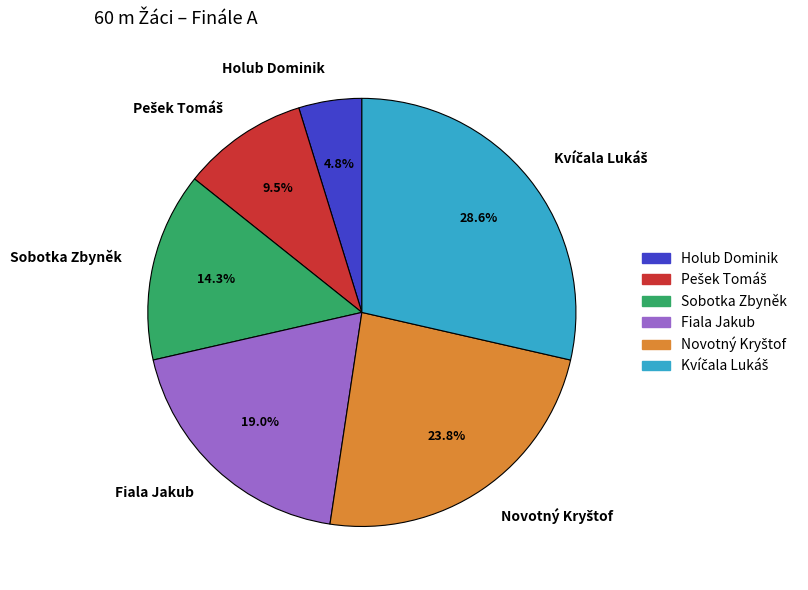

To the nearest percent, what portion does Fiala Jakub represent?

19%